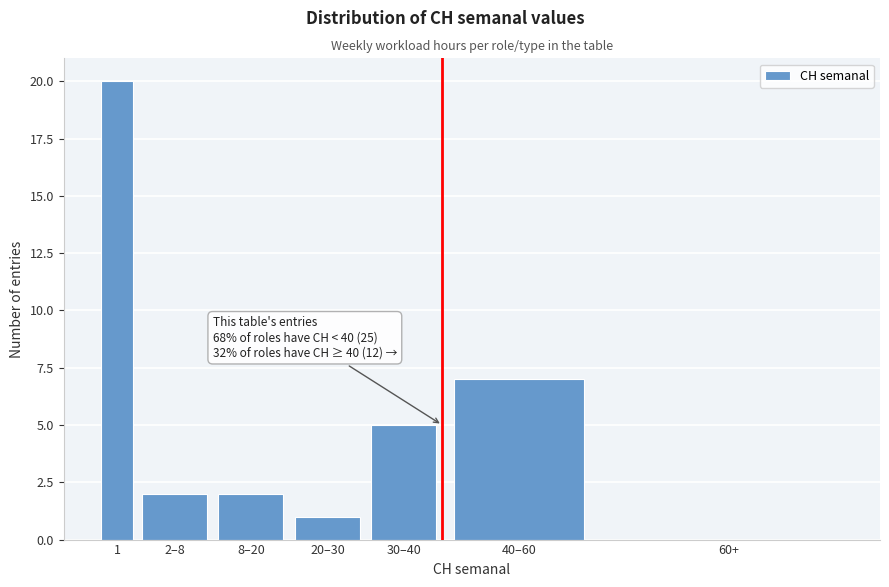

Reading left to right, what are all the values shown in this chart?

1=20	2–8=2	8–20=2	20–30=1	30–40=5	40–60=7	60+=0